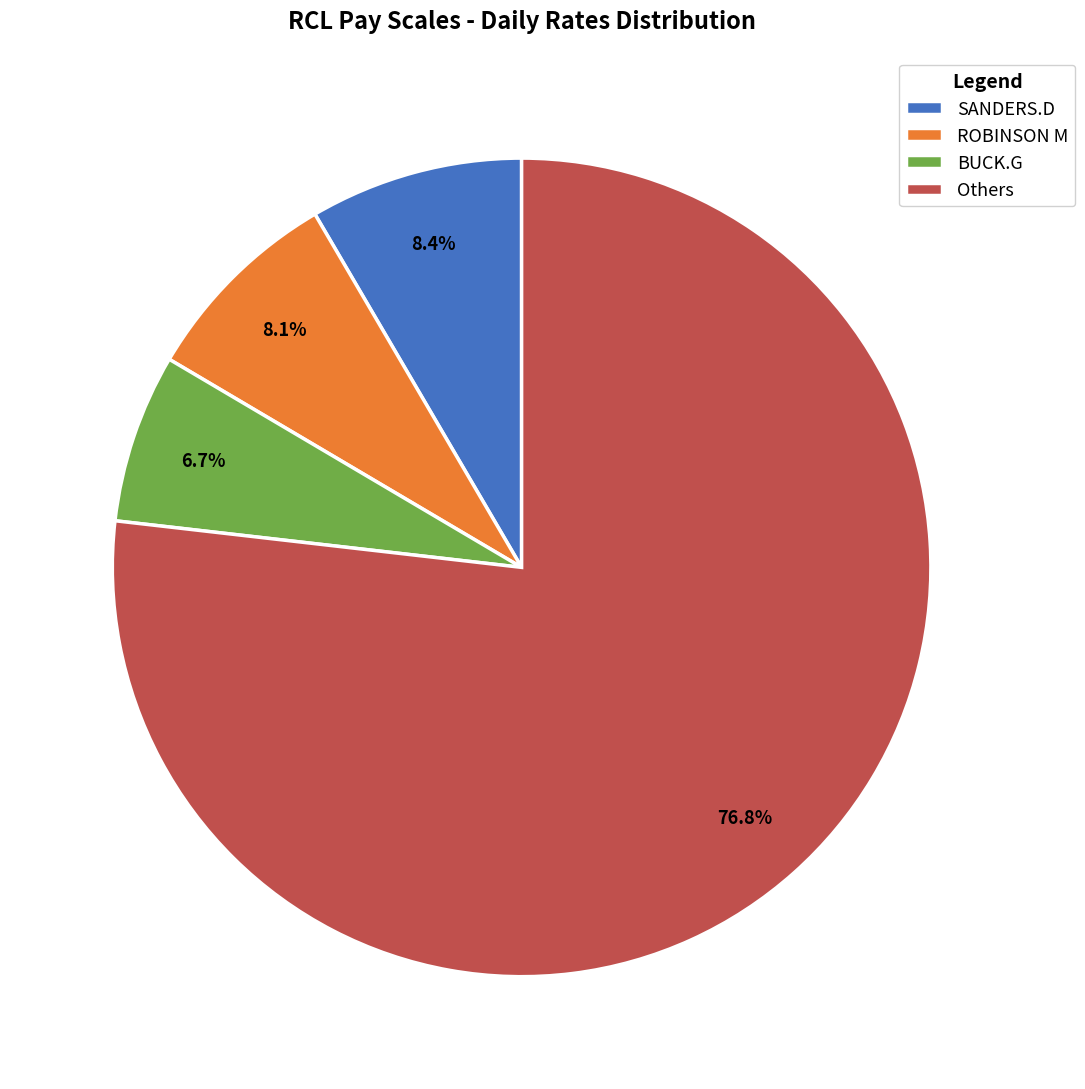

Combined, do SANDERS.D and Others account for over 50%?

Yes